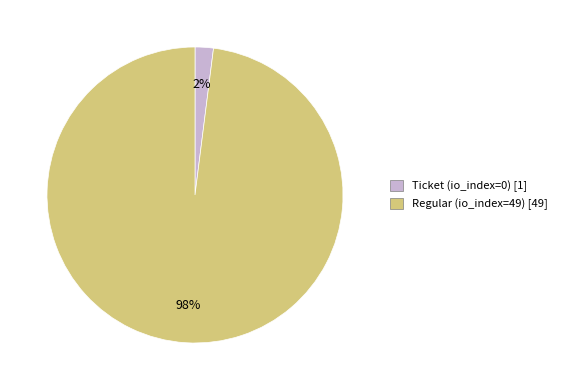

How many slices are in this pie chart?

2